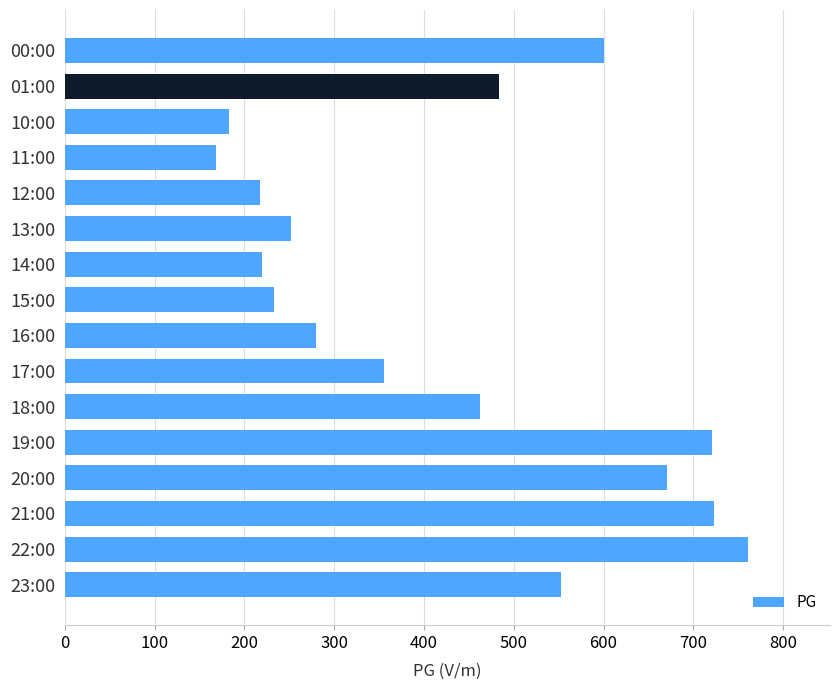

Between 18:00 and 20:00, which is larger?

20:00